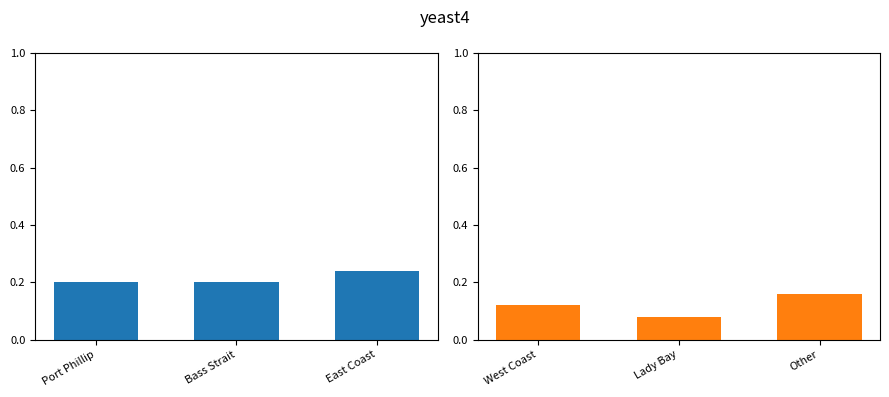

What is the minimum value shown in the chart?

0.1